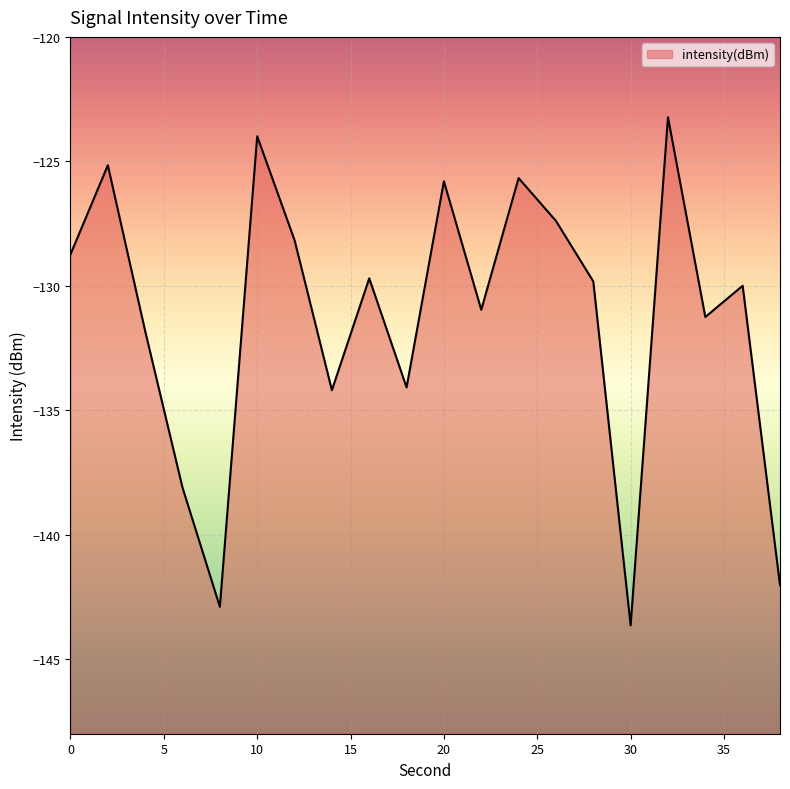

How many lines are shown in the chart?

1